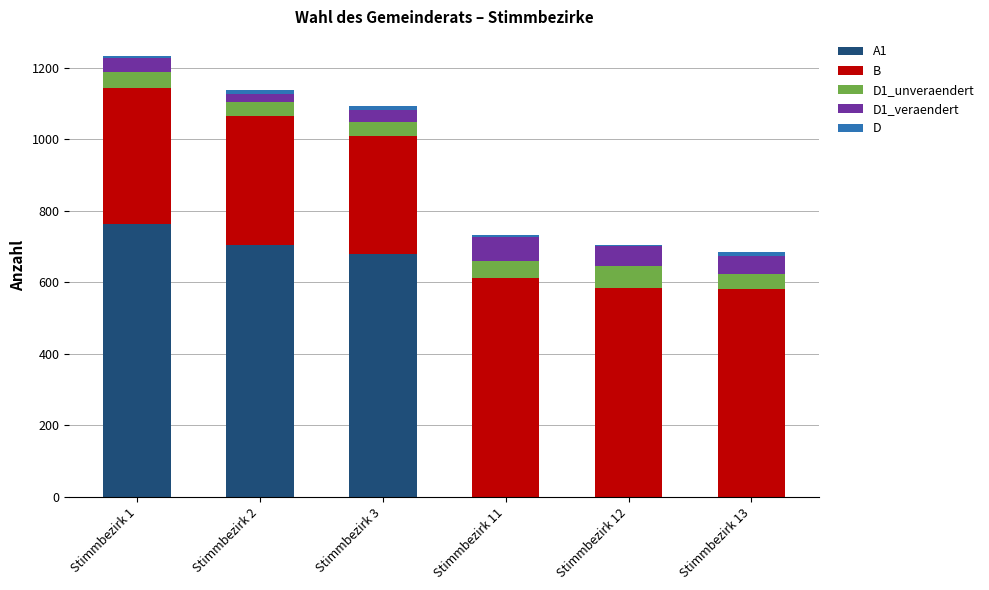

Which category has the highest value in the A1 series?

Stimmbezirk 1